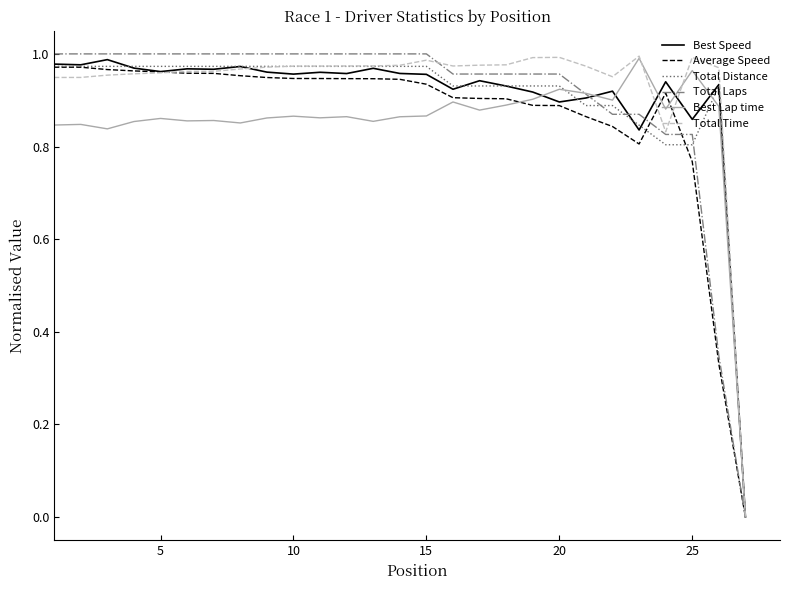

What are all the series names shown in the legend?

Best Speed, Average Speed, Total Distance, Total Laps, Best Lap time, Total Time